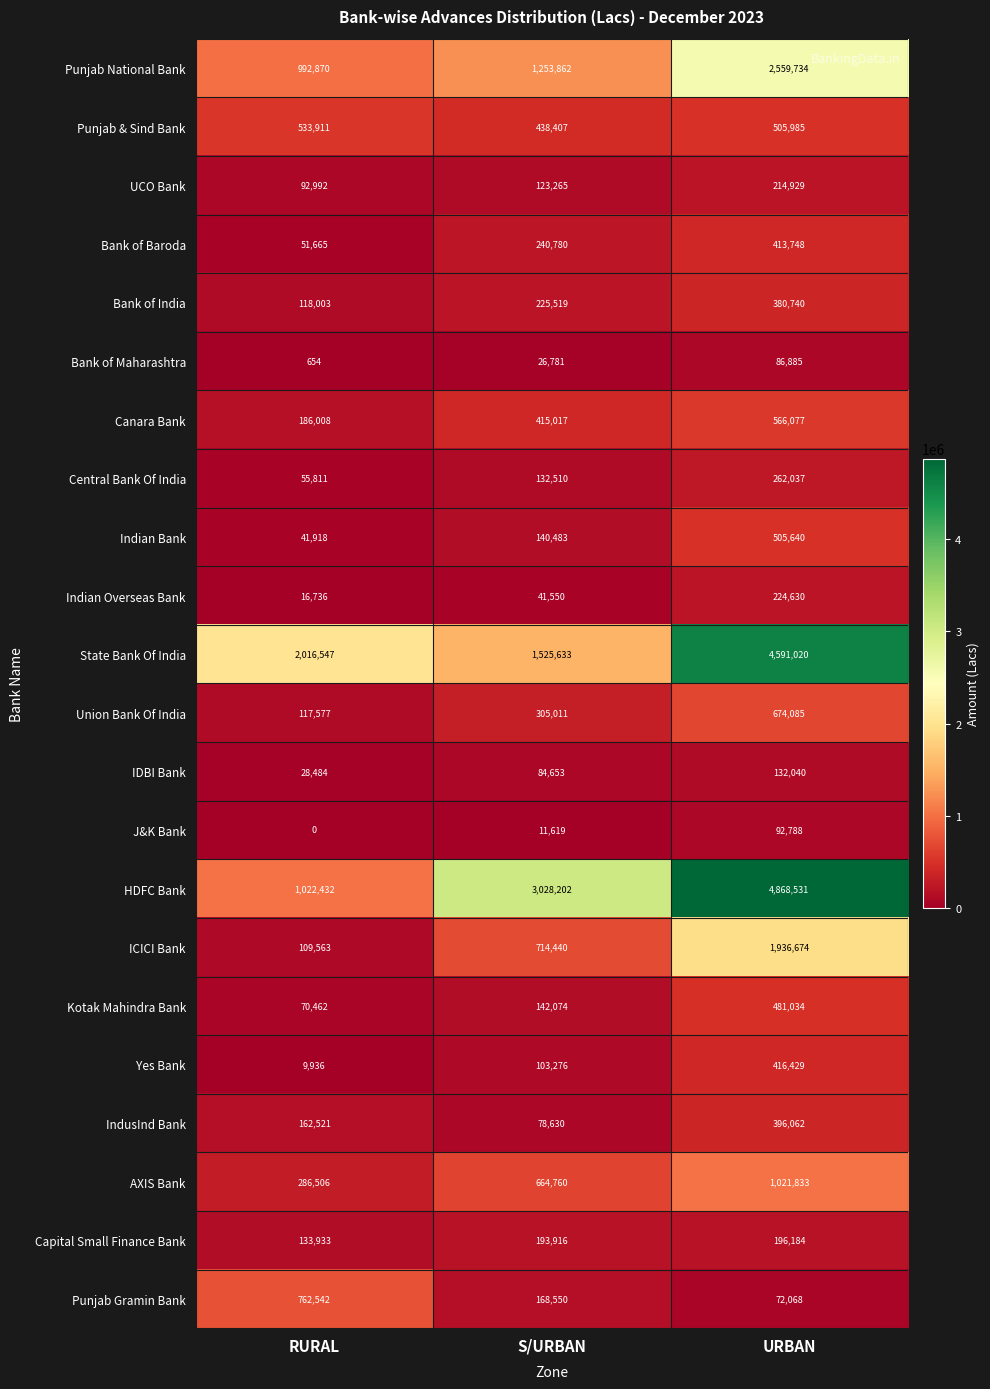

What is the maximum value shown in the chart?

4868531